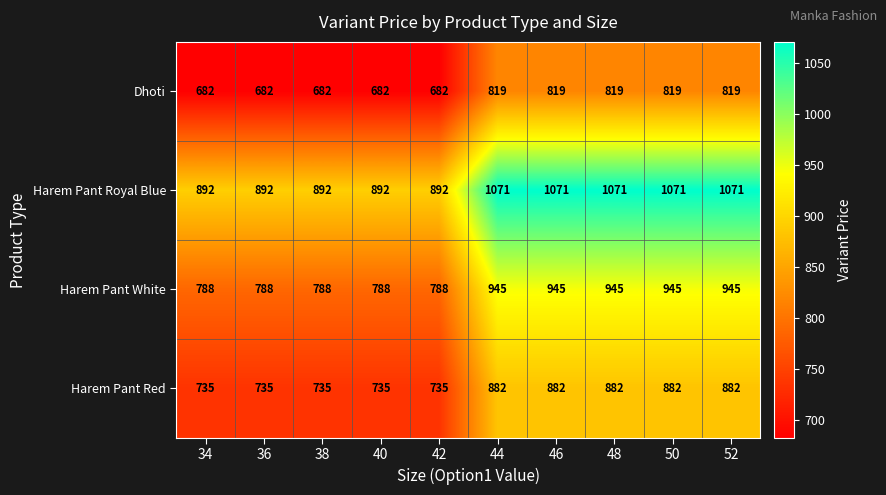

What is the difference between the highest and lowest values at 48?

252